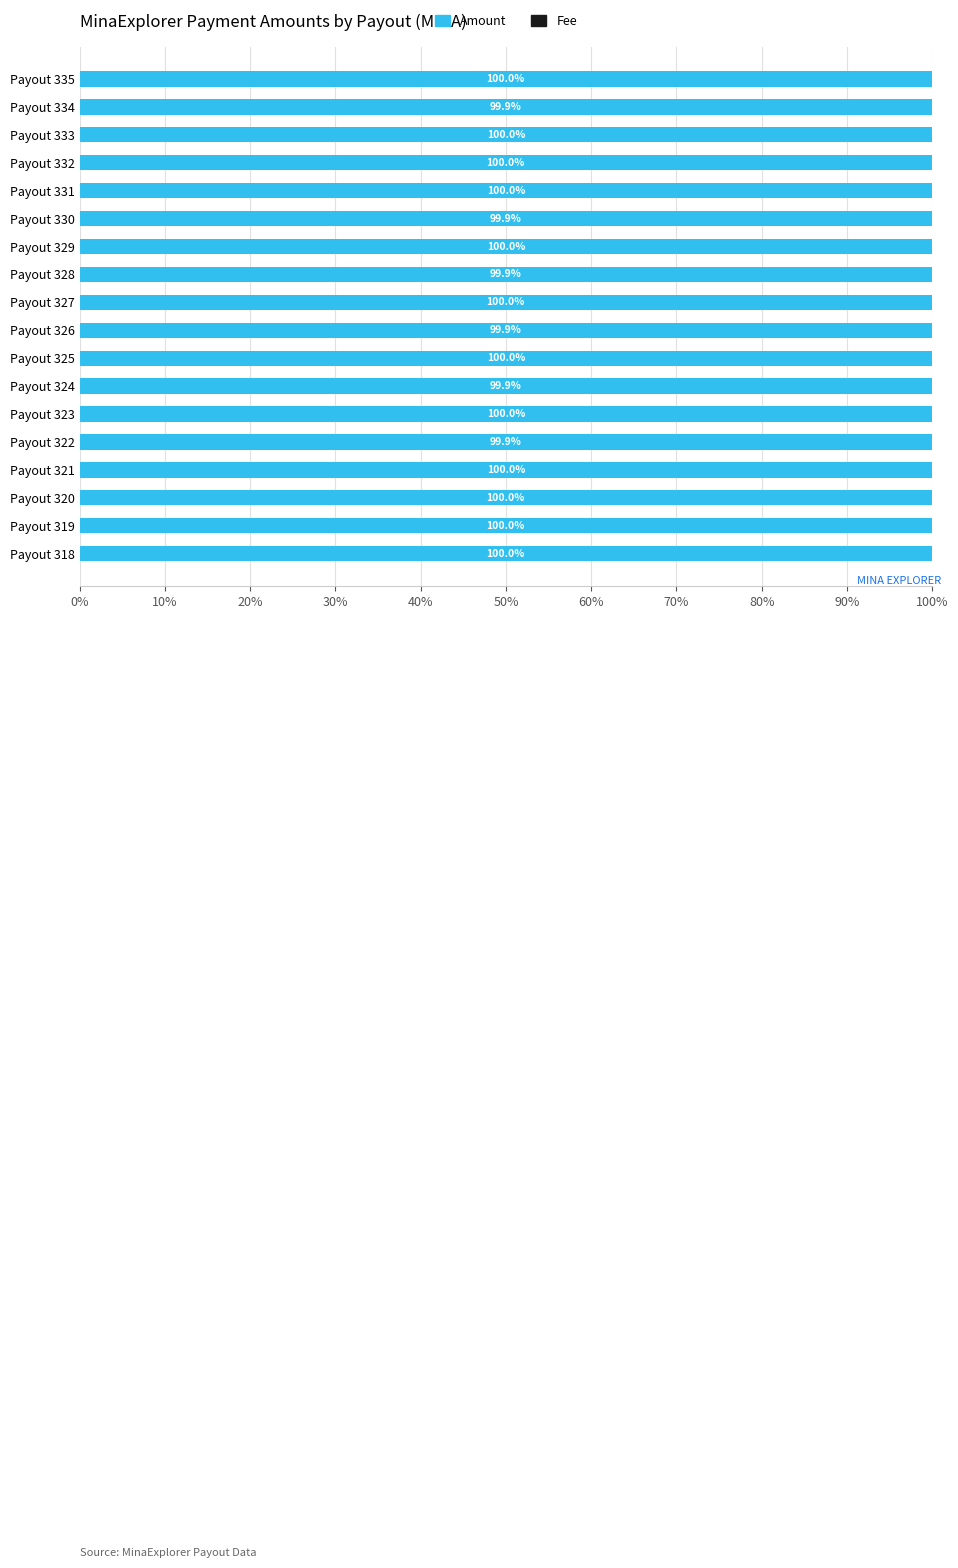

True or false: Amount has a value of 59.8 at Payout 327.

False